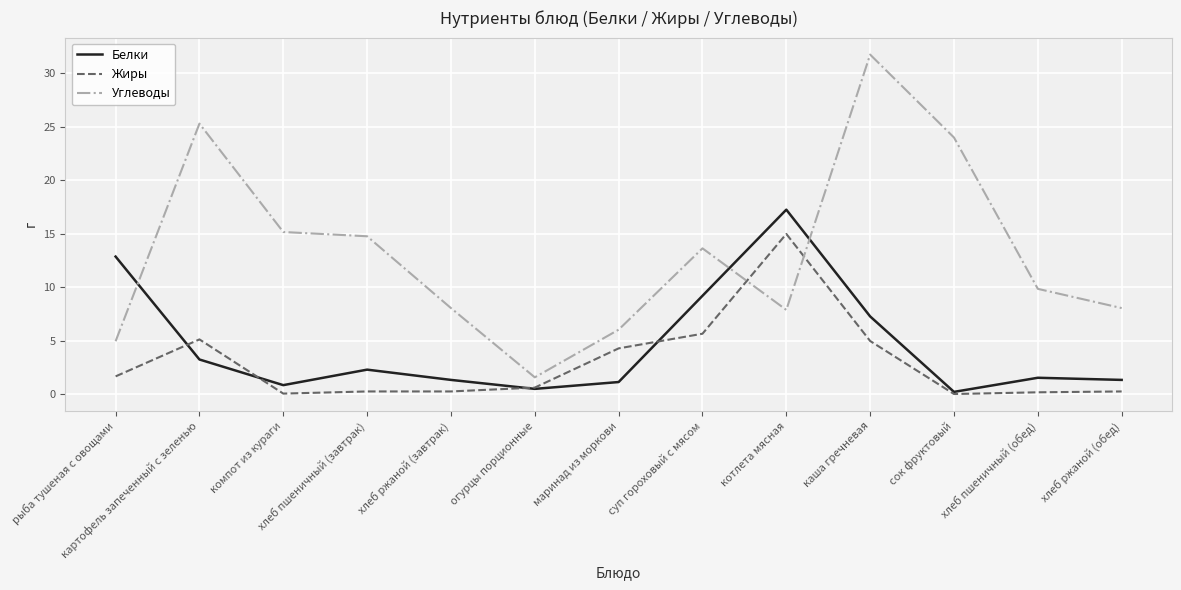

Between хлеб ржаной (завтрак) and каша гречневая, which series saw the biggest shift?

Углеводы